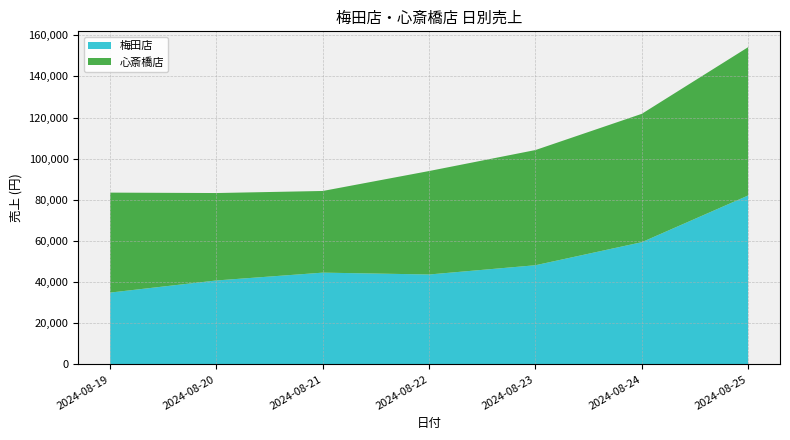

Reading left to right, what are all the values shown in this chart?

梅田店: 34900	40800	44600	43700	48200	59400	82100
心斎橋店: 48600	42500	39700	50300	56000	62400	72100